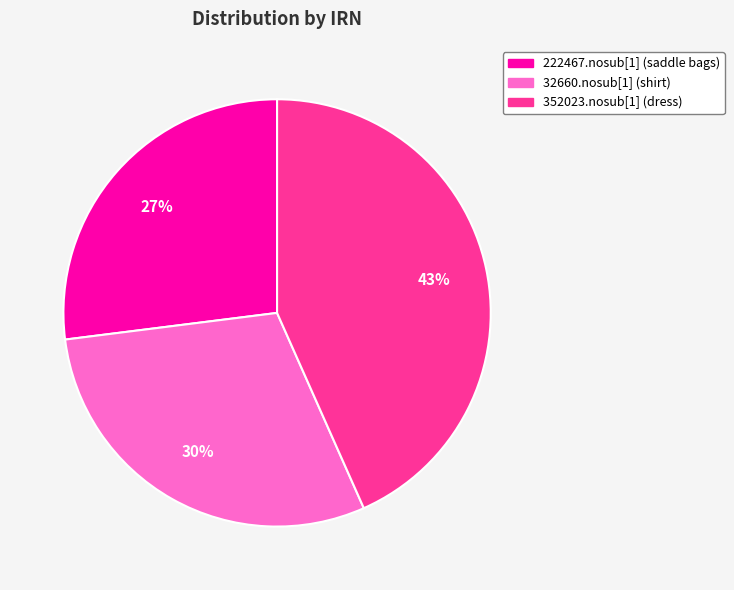

Approximately how many times larger is the value at 222467.nosub[1] (saddle bags) compared to 32660.nosub[1] (shirt)?

0.9